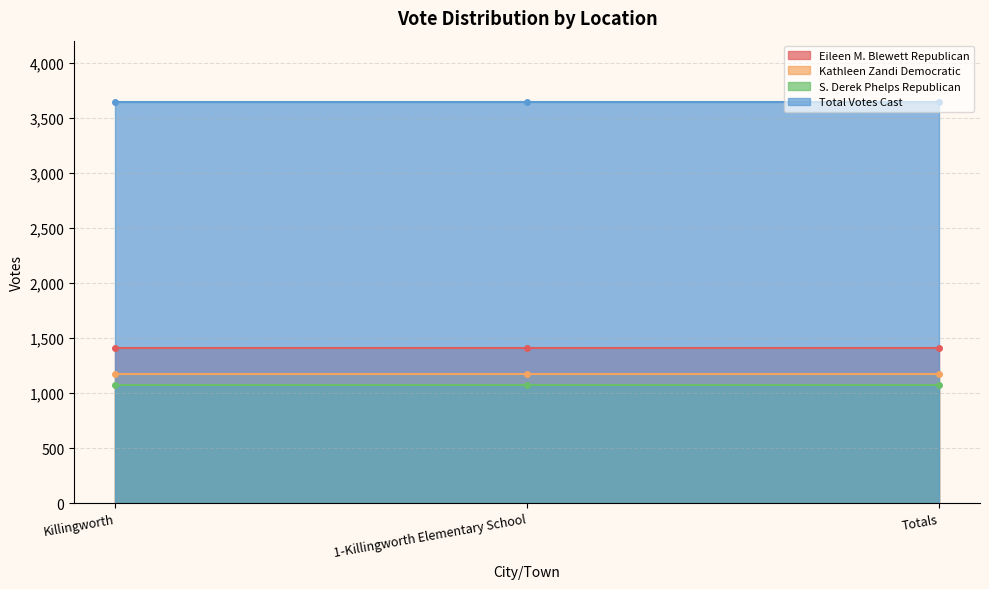

Is the value of Total Votes Cast at Killingworth greater than the value of Eileen M. Blewett Republican at Killingworth?

Yes